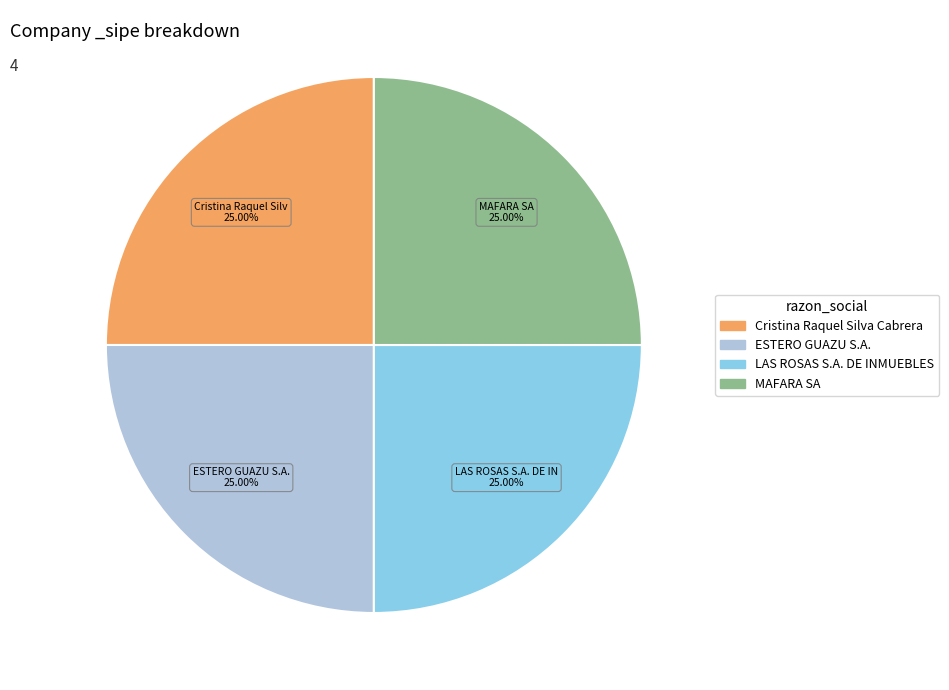

Is there a majority slice in this chart?

No